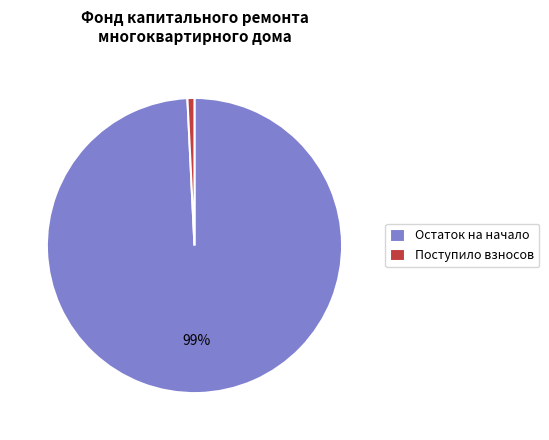

What is the majority slice?

Остаток на начало